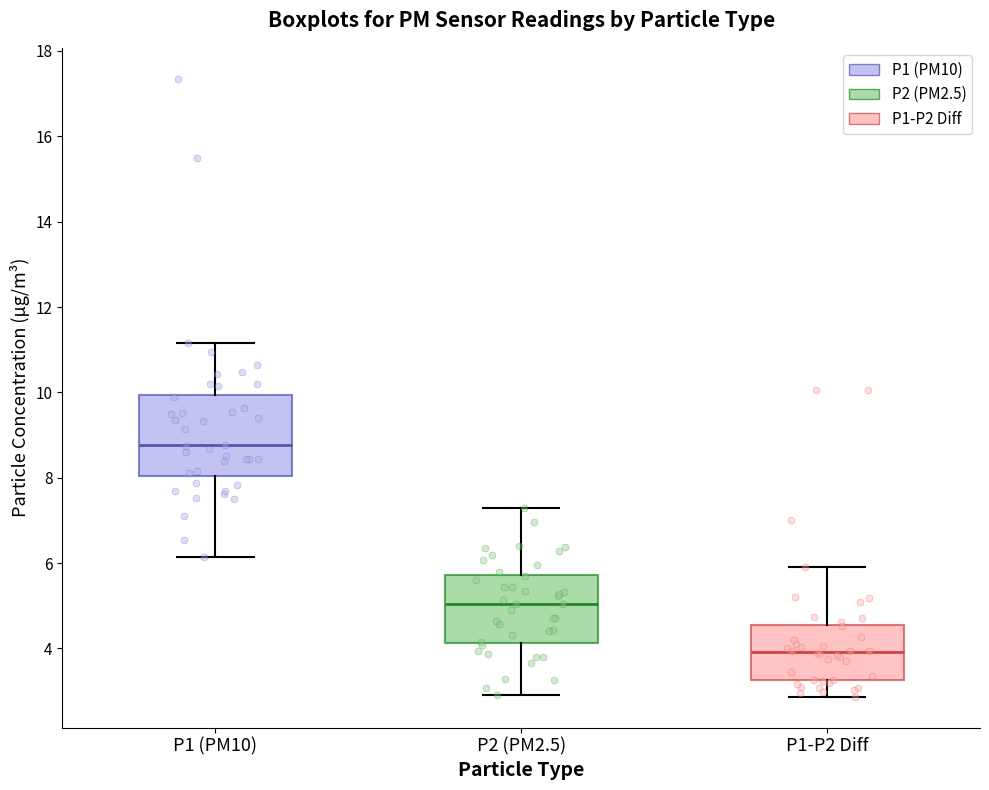

Reading left to right, transcribe this box plot: for each box, give where its median line is, the range the box spans, and where its two whiskers end, as read against the y-axis. The values are not printed on the chart, so give them approximately, as read against the axis.

P1 (PM10): median 8.8, box 8.0 to 10.0, whiskers 6.2 to 11.2
P2 (PM2.5): median 5.0, box 4.2 to 5.8, whiskers 3.0 to 7.4
P1-P2 Diff: median 4.0, box 3.2 to 4.6, whiskers 2.8 to 6.0